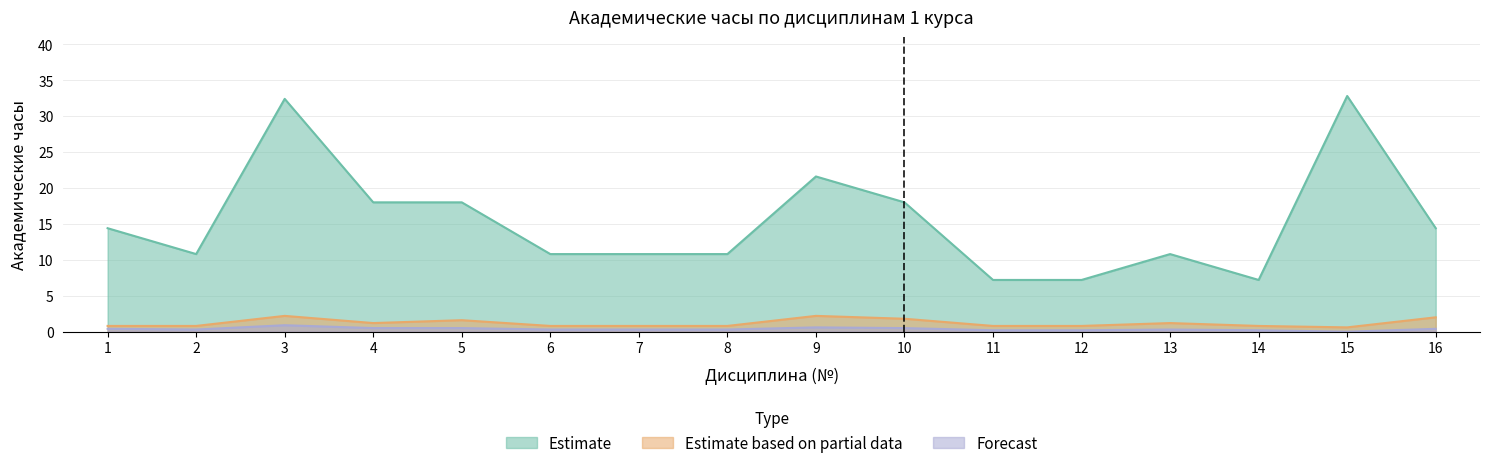

Which label corresponds to the largest value in the chart?

15